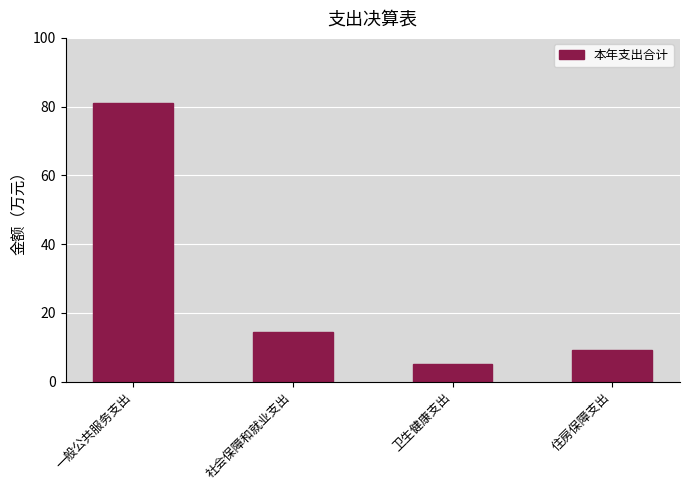

Reading right to left, what are all the values shown in this chart?

9.3	5.0	14.3	81.0